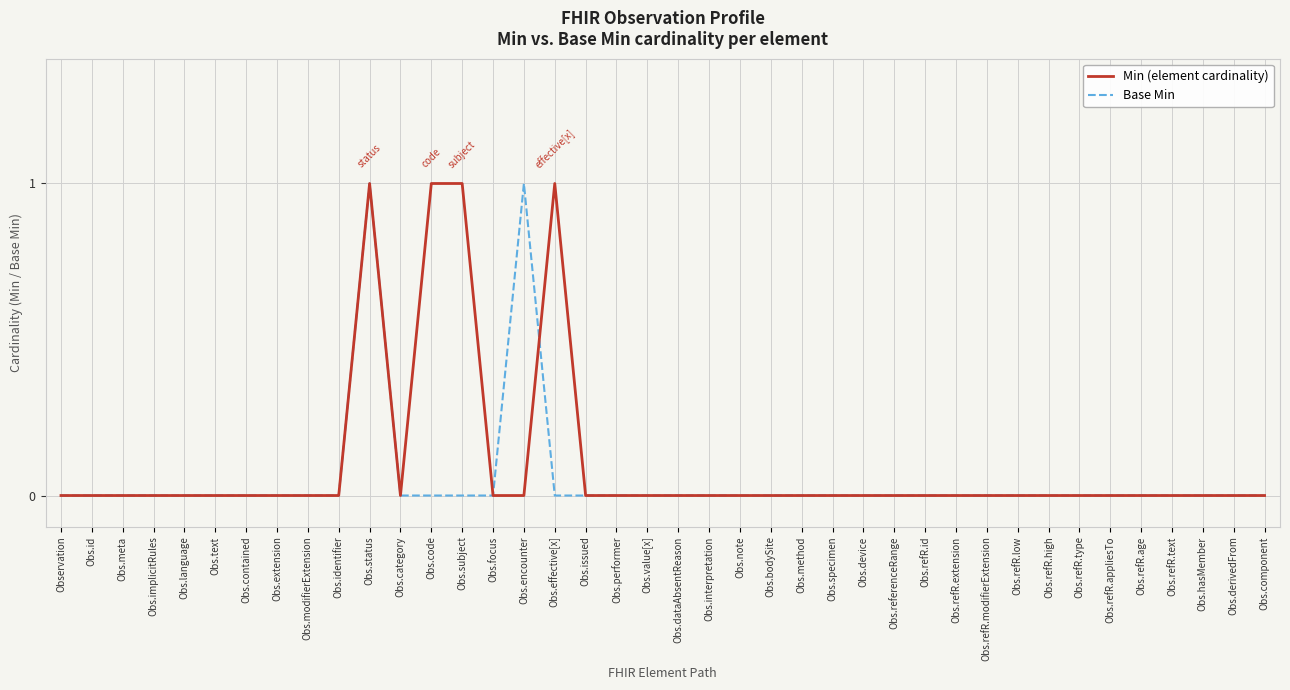

Is it true that Base Min equals -1 at Obs.performer?

False